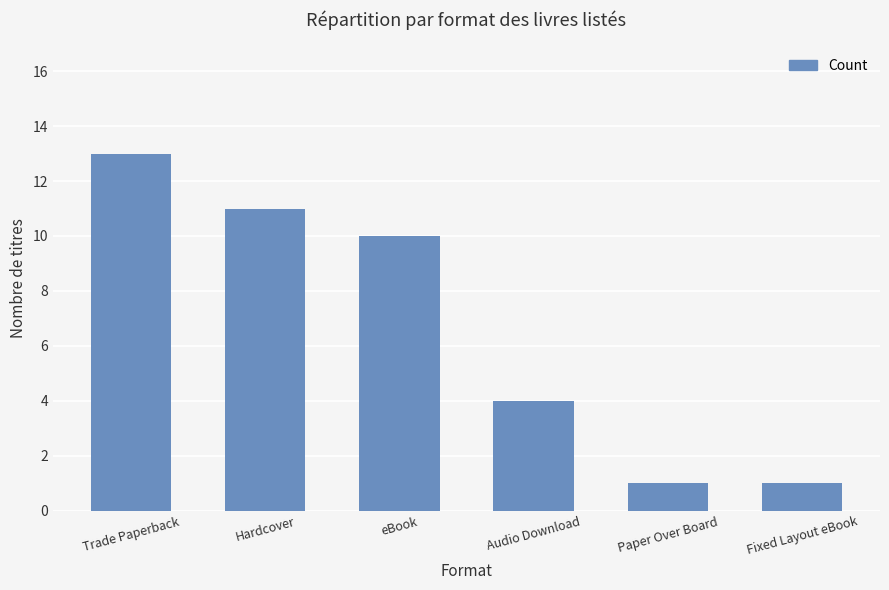

Reading right to left, transcribe all the data shown in this chart.

Fixed Layout eBook=1	Paper Over Board=1	Audio Download=4	eBook=10	Hardcover=11	Trade Paperback=13